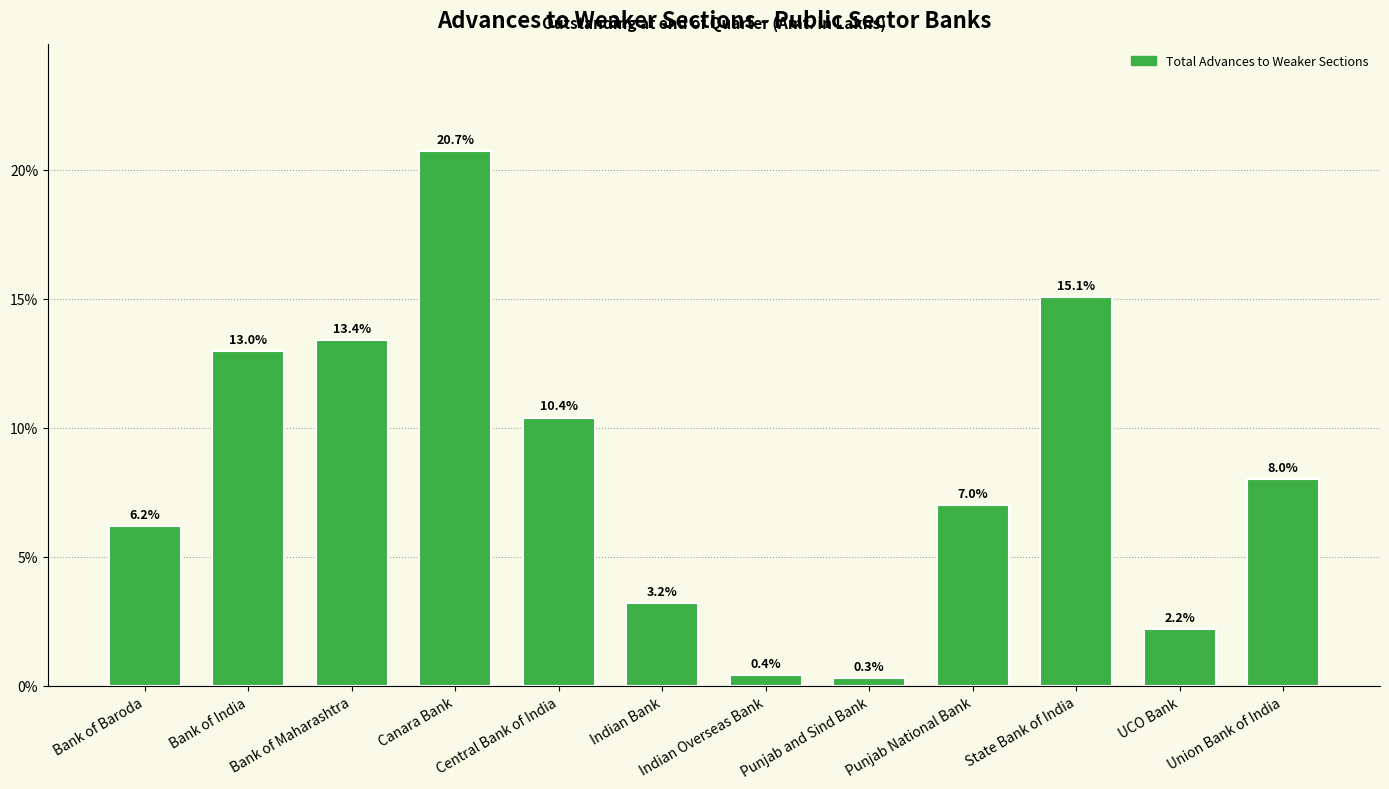

Reading left to right, what are all the values shown in this chart?

Bank of Baroda=6.2	Bank of India=13.0	Bank of Maharashtra=13.4	Canara Bank=20.7	Central Bank of India=10.4	Indian Bank=3.2	Indian Overseas Bank=0.4	Punjab and Sind Bank=0.3	Punjab National Bank=7.0	State Bank of India=15.1	UCO Bank=2.2	Union Bank of India=8.0